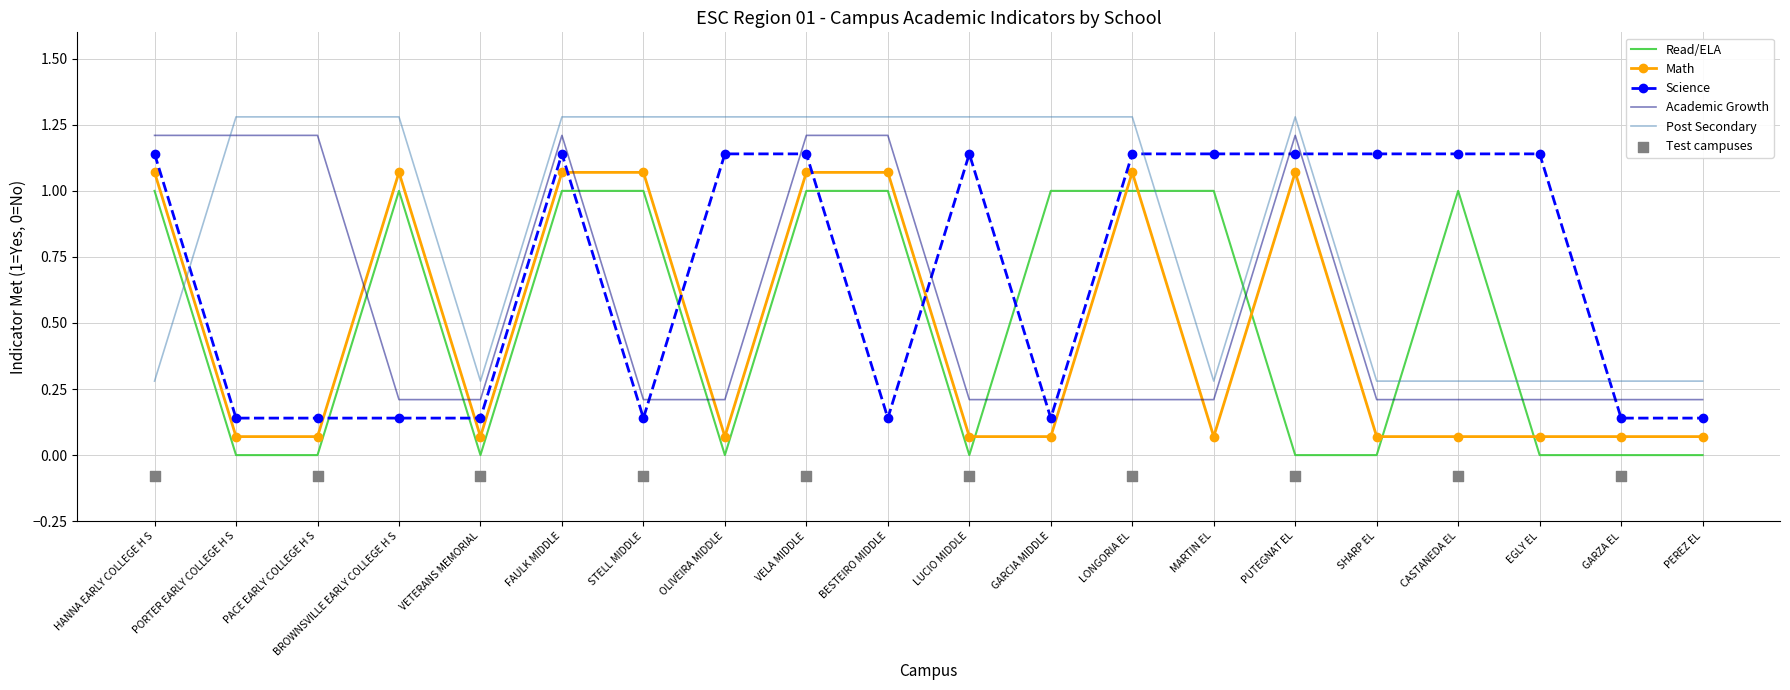

Which series contains the highest Y value?

Post Secondary